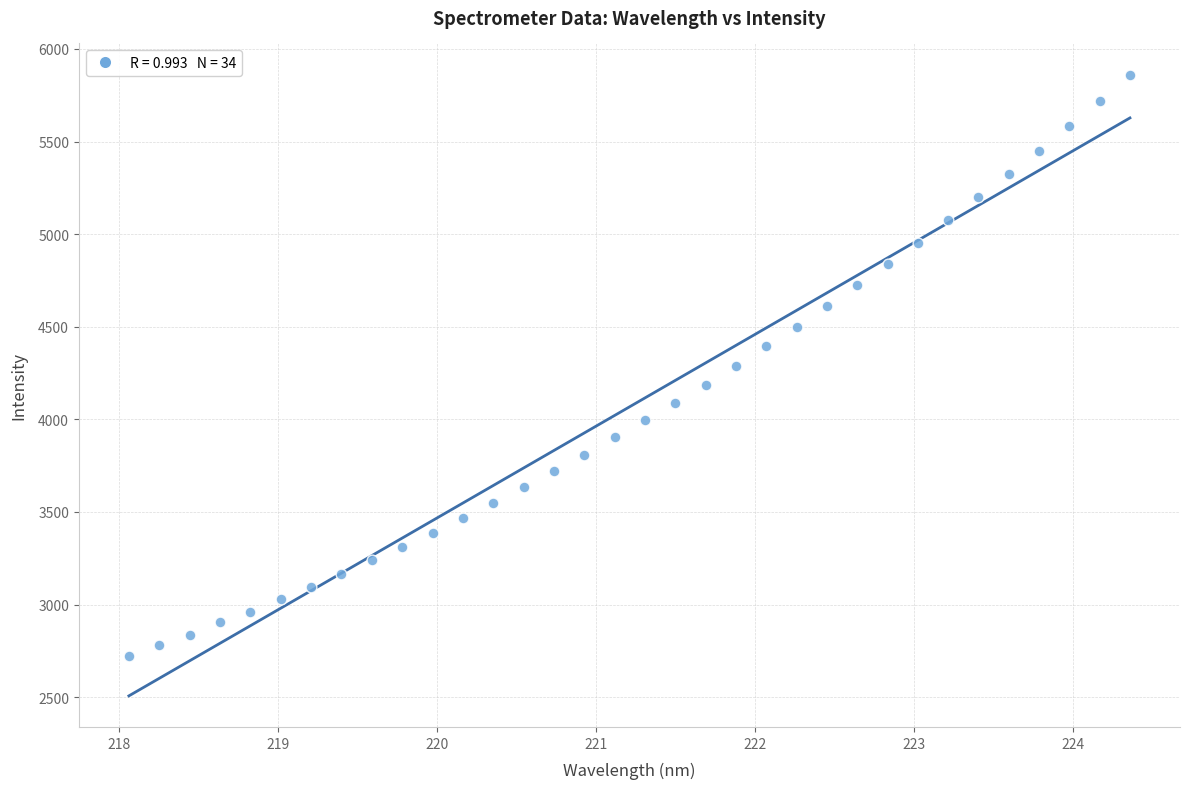

What is the range of Y values (max minus min)?

3142.2